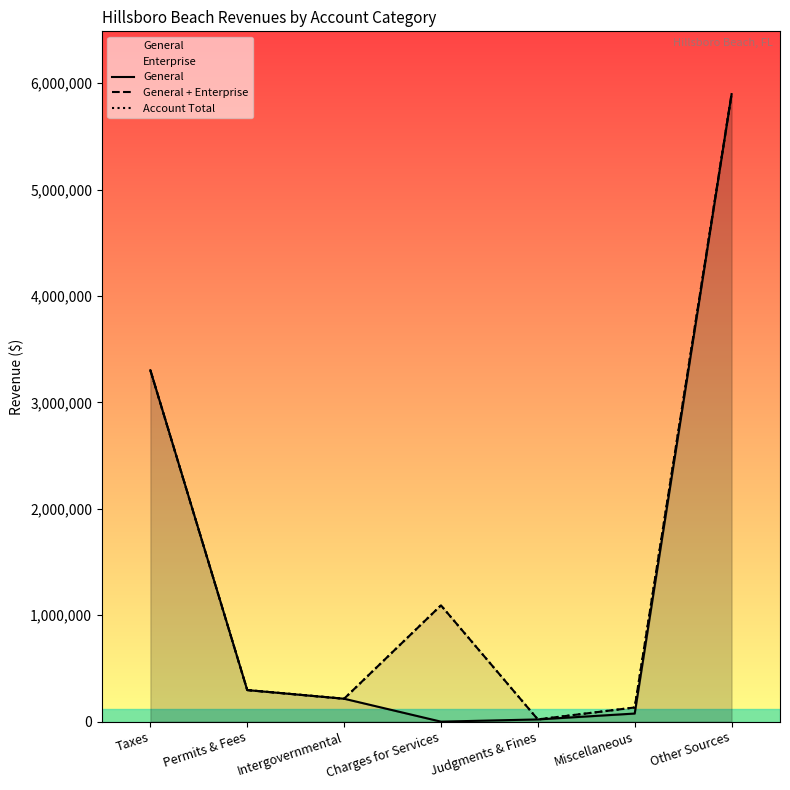

At which label does Account Total first exceed 296614?

Taxes